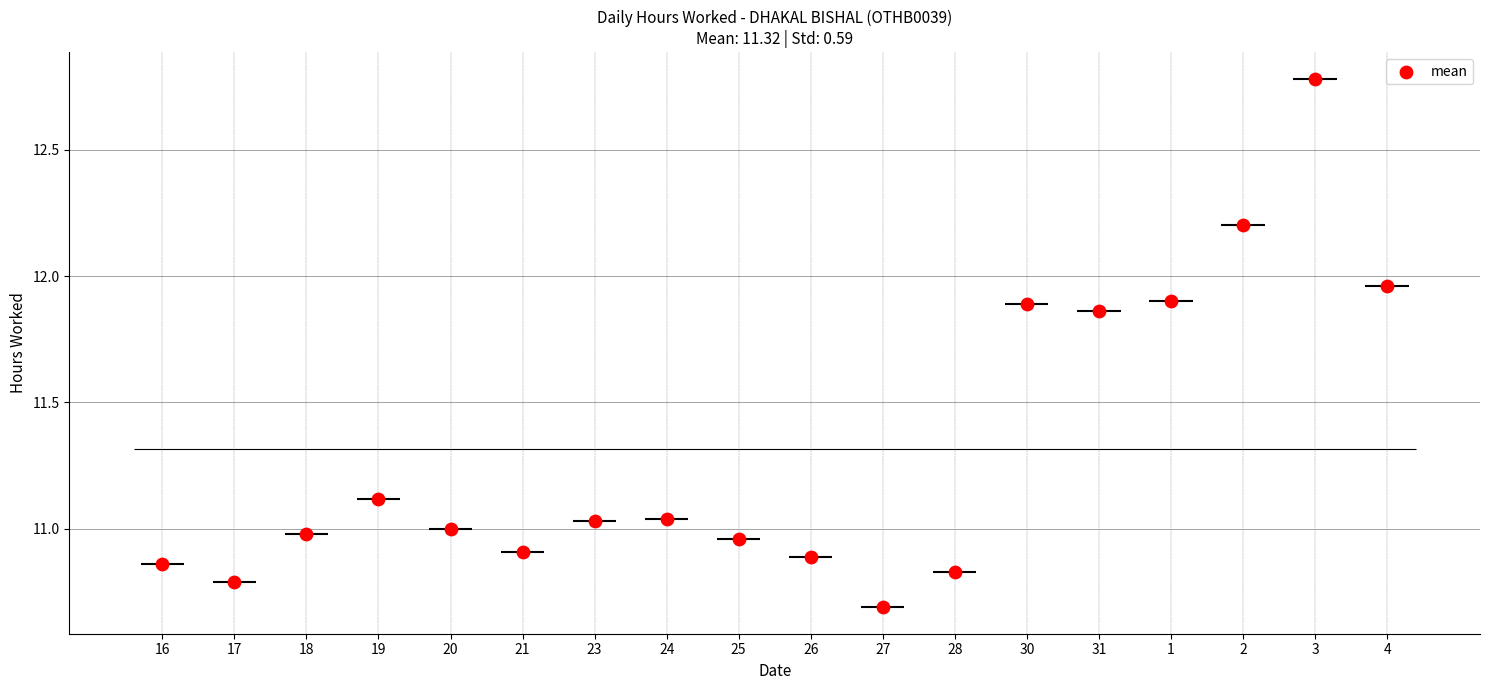

Between 4 and 20, which is larger?

4